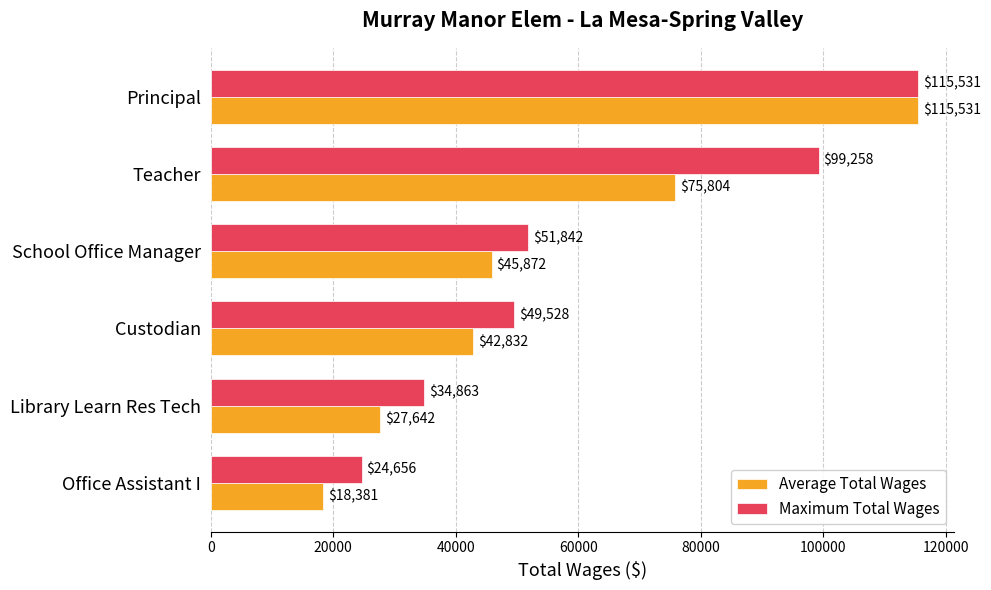

How many values in the Maximum Total Wages series are below 51842?

3